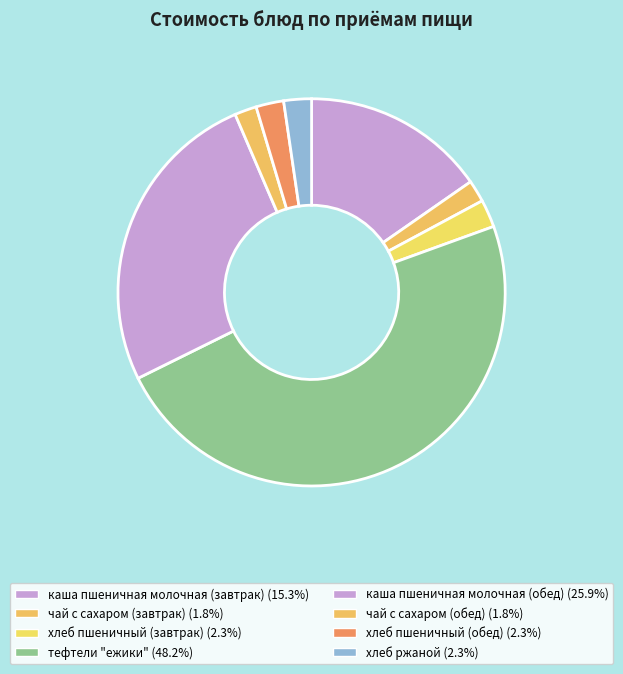

Rank the categories by value from lowest to highest.

чай с сахаром (завтрак), чай с сахаром (обед), хлеб пшеничный (завтрак), хлеб пшеничный (обед), хлеб ржаной, каша пшеничная молочная (завтрак), каша пшеничная молочная (обед), тефтели "ежики"